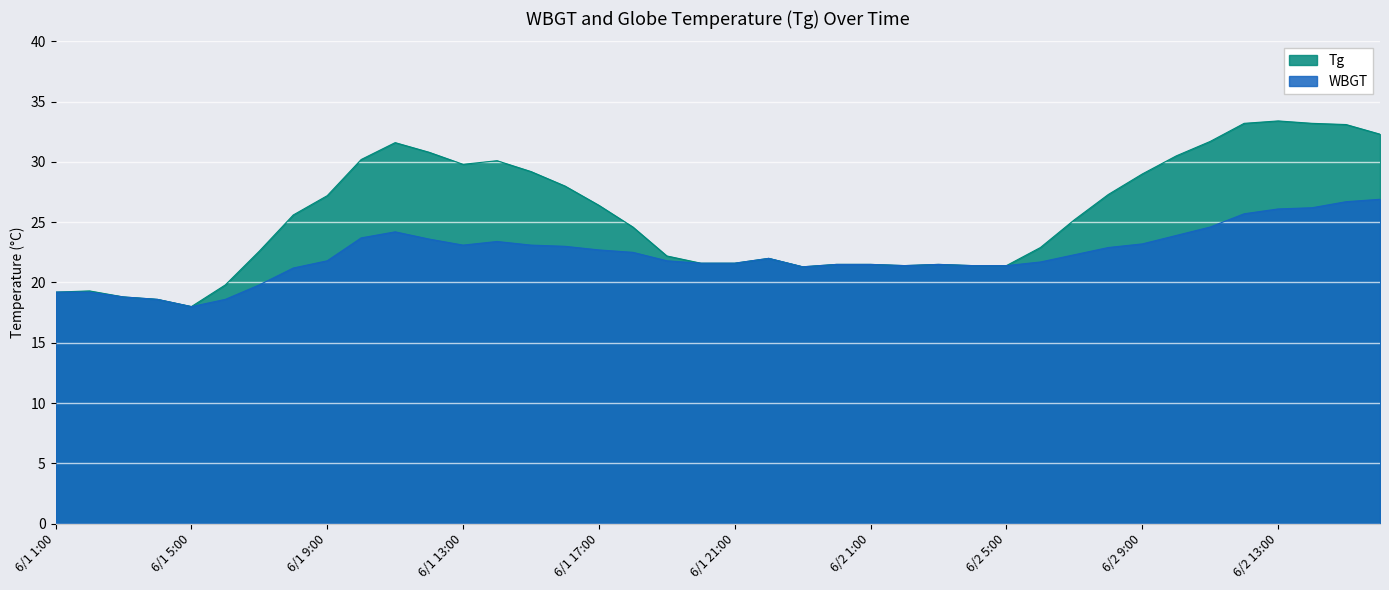

Does the chart display data point markers on the line(s)?

No